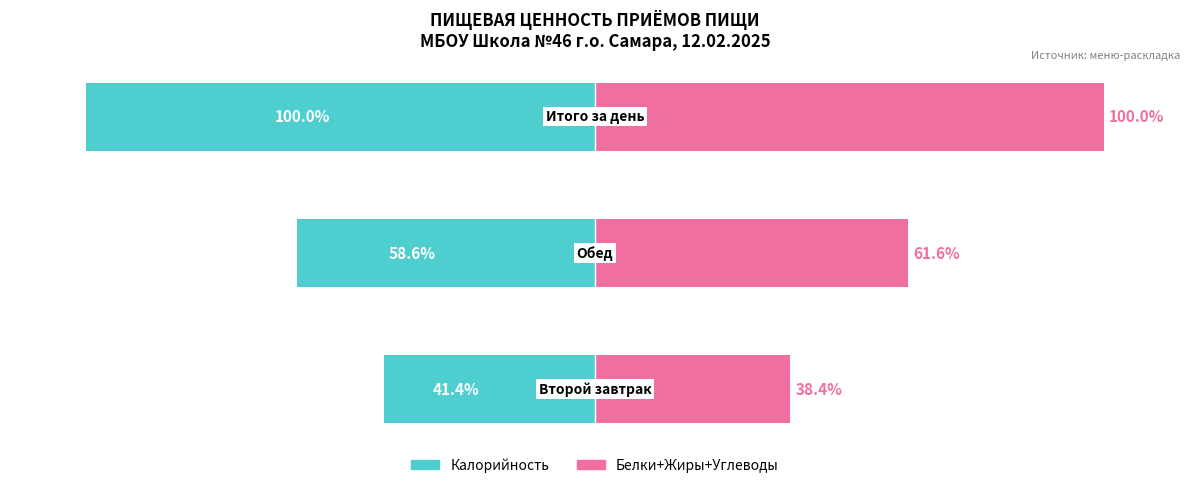

What are all the series names shown in the legend?

Калорийность, Белки+Жиры+Углеводы